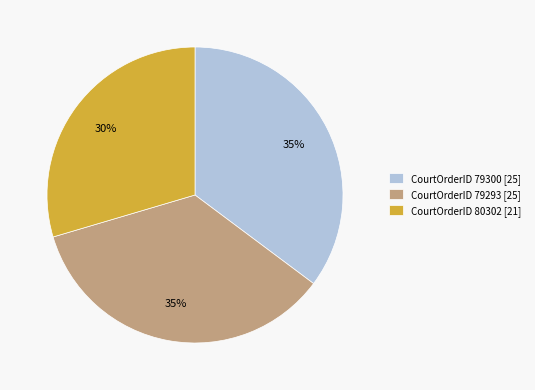

Is there a majority slice in this chart?

No